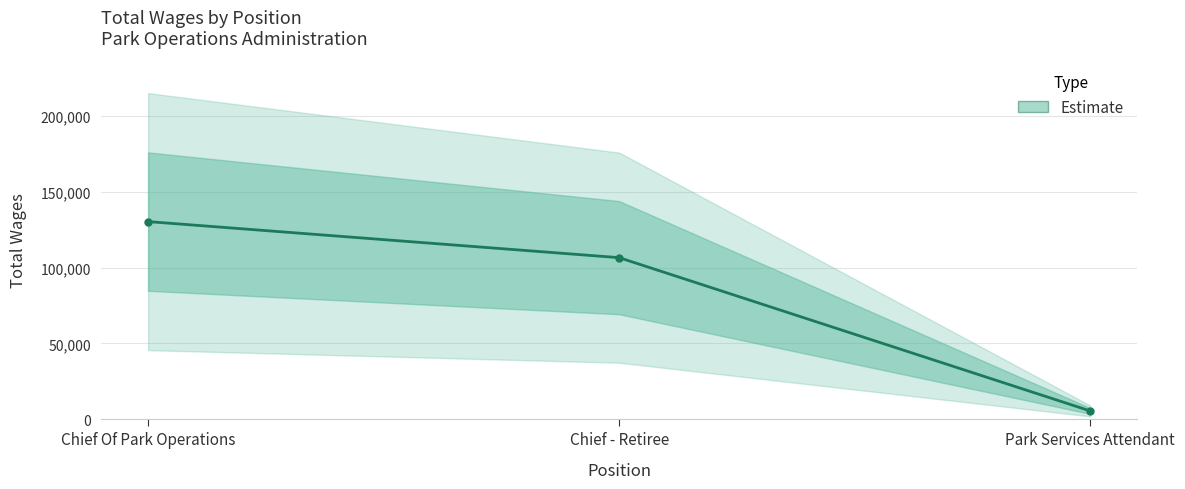

What position from the left is Chief - Retiree?

2